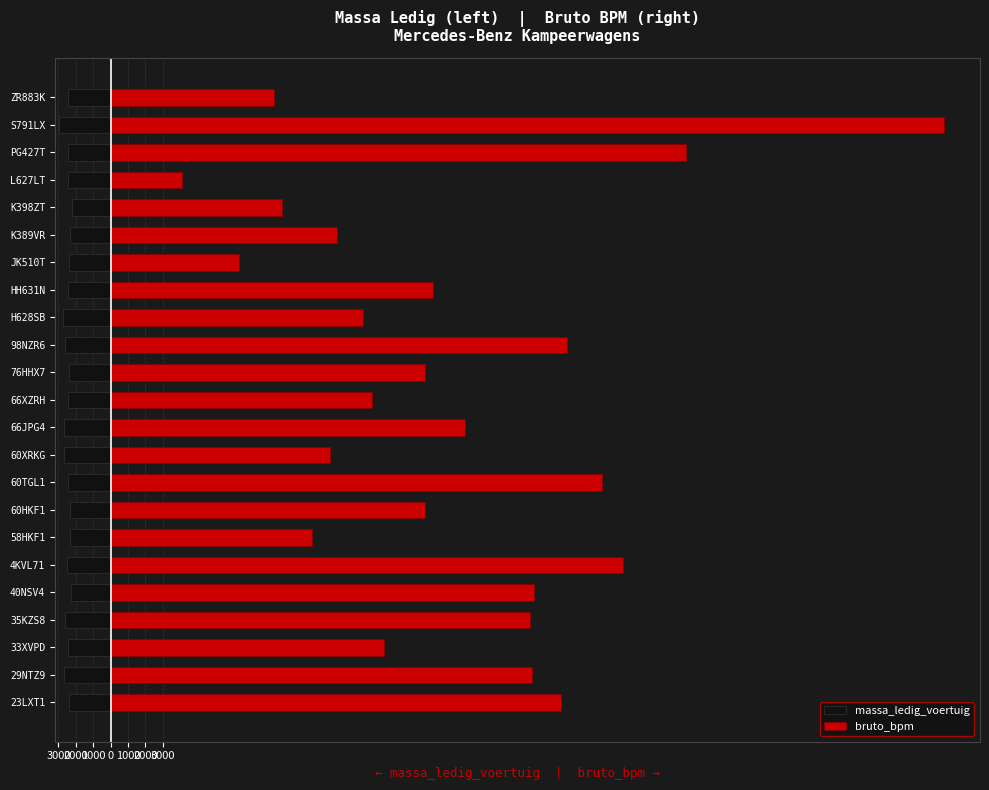

Are the bars horizontal?

Yes